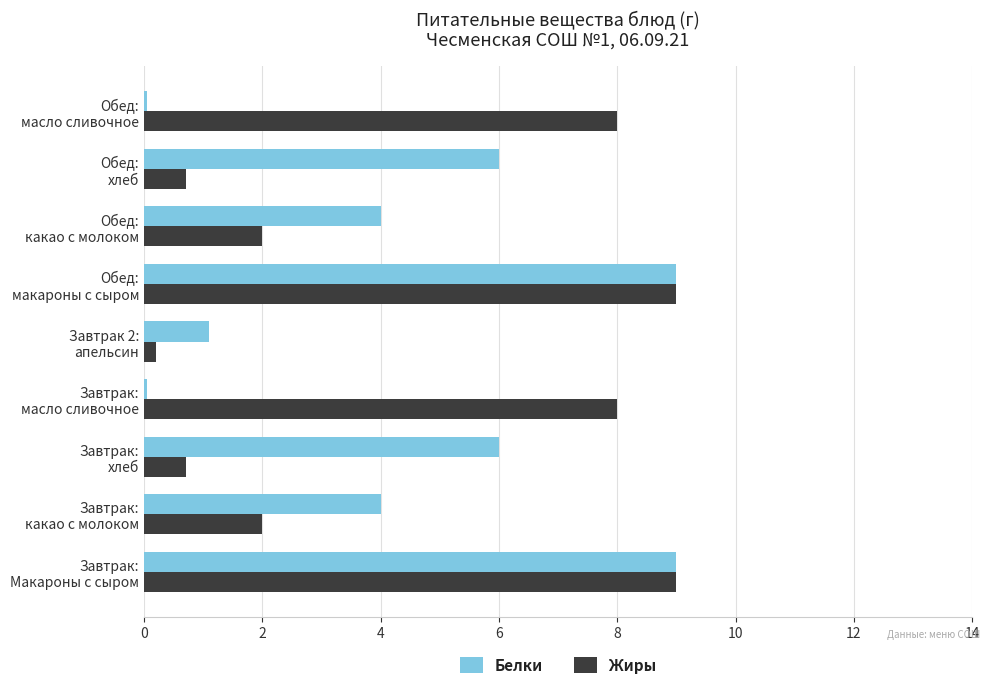

What is the sum of all Жиры values?

39.6